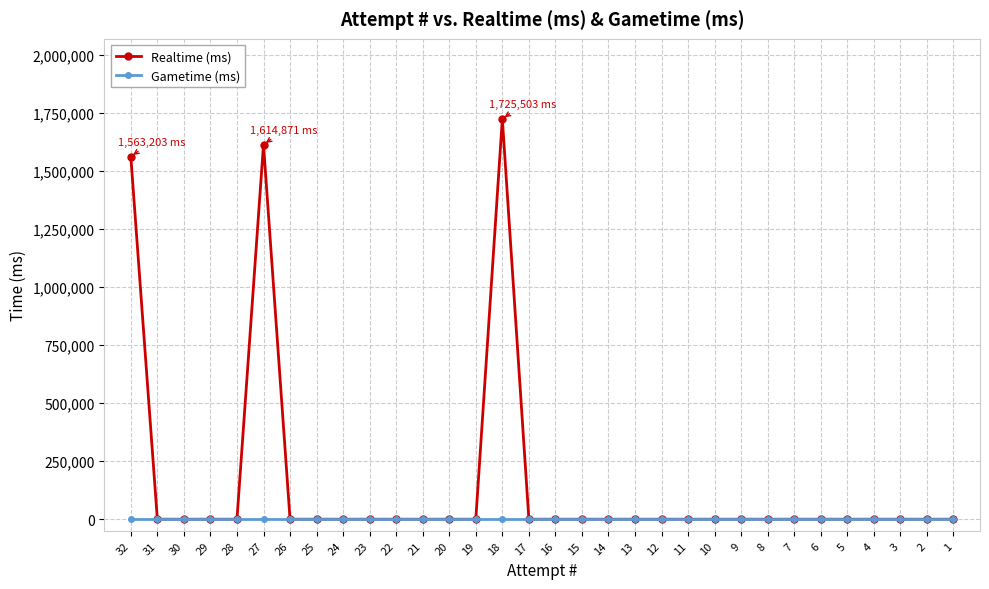

True or false: Realtime (ms) and Gametime (ms) cross at least once.

False